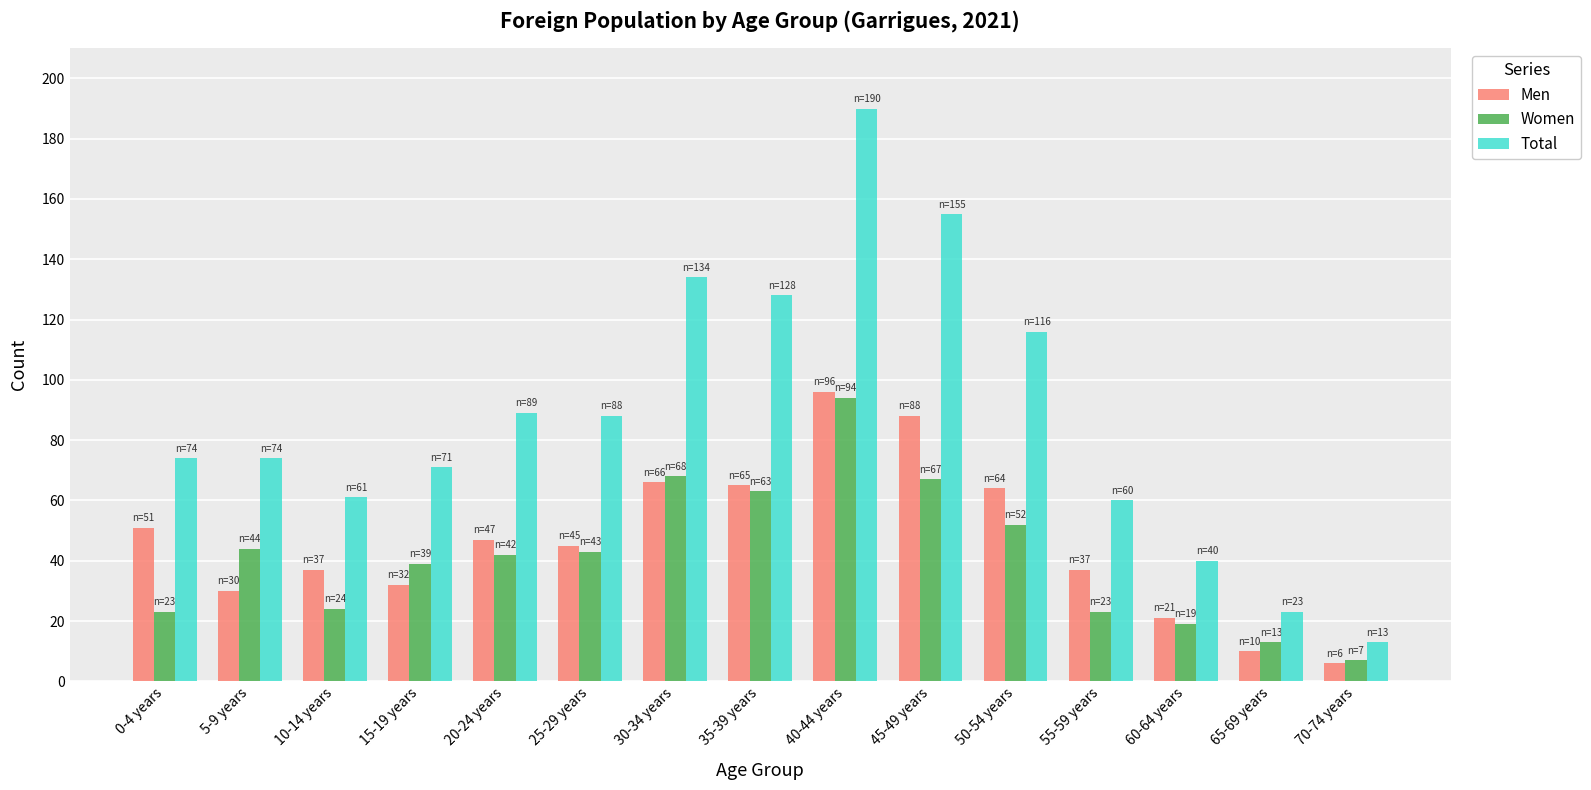

What is the difference between the Total values at 55-59 years and 25-29 years?

28